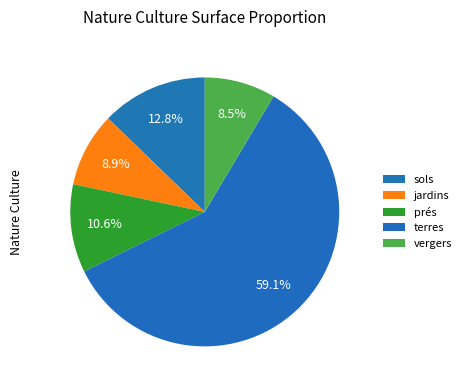

To the nearest percent, what portion does prés represent?

11%